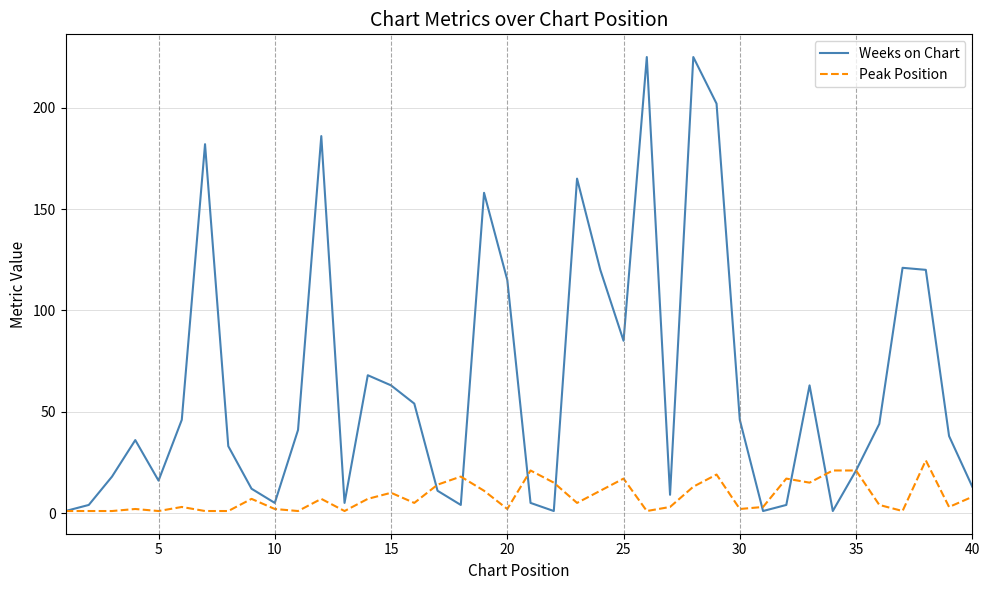

List the series in order of their peak value, highest first.

Weeks on Chart, Peak Position